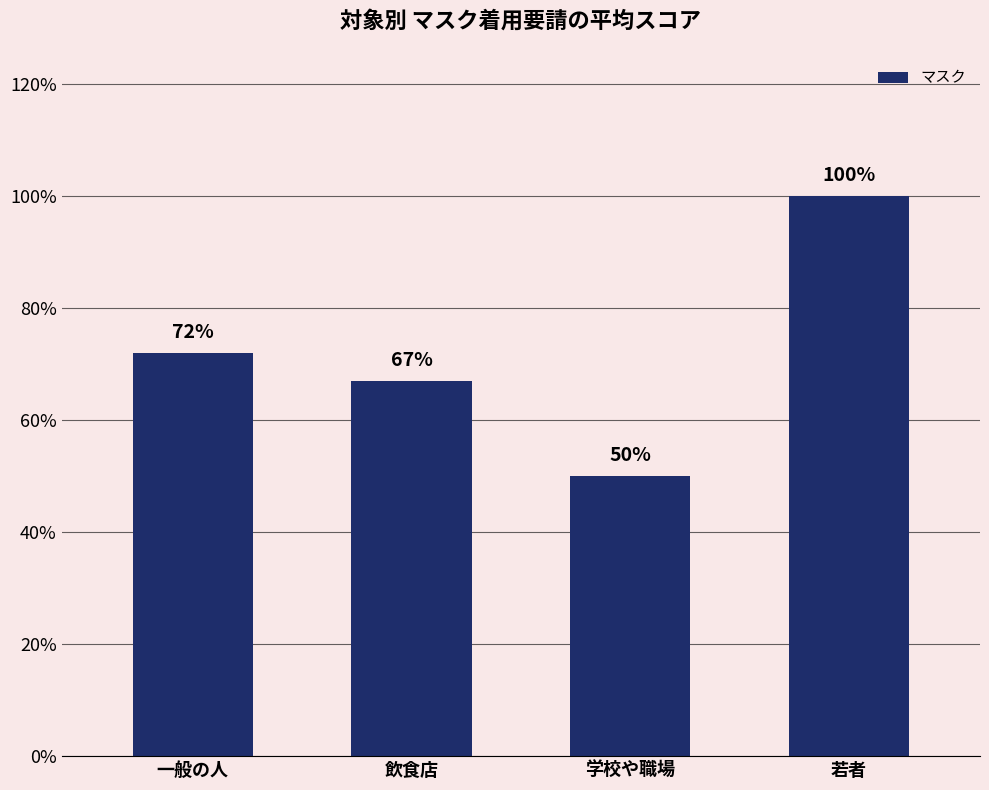

Rank the categories by value from lowest to highest.

学校や職場, 飲食店, 一般の人, 若者